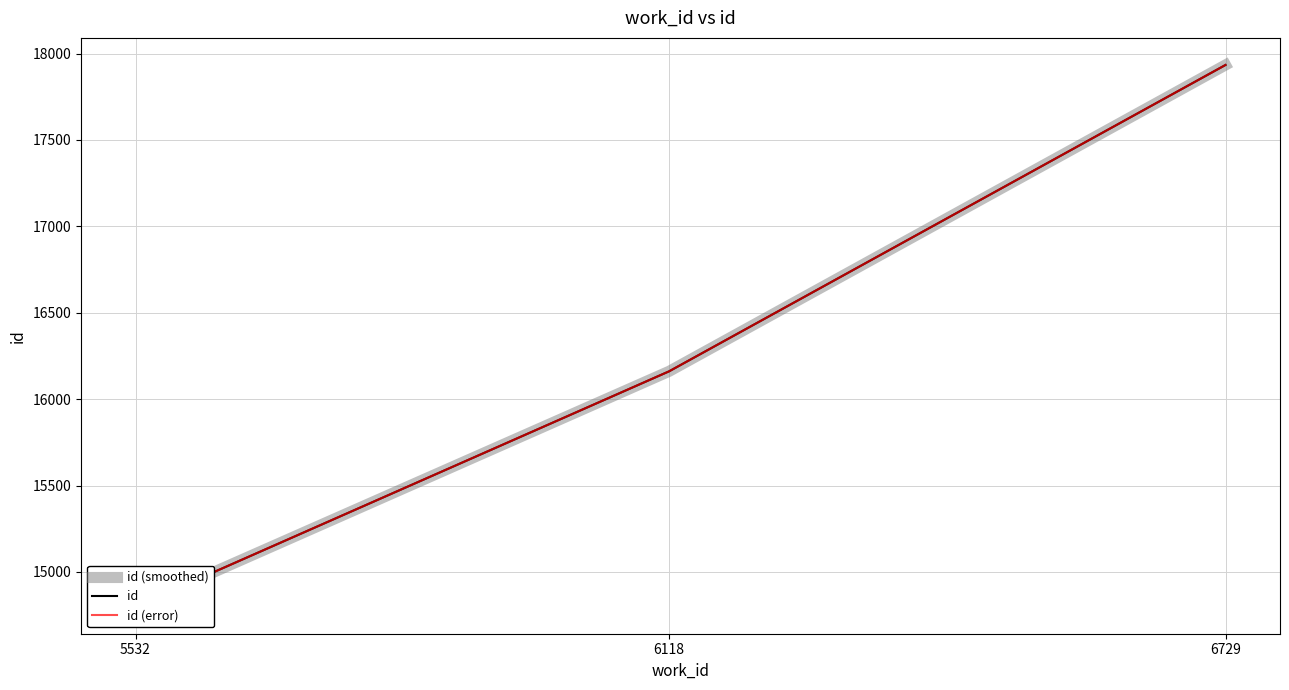

Reading left to right, what are all the values shown in this chart?

id (smoothed): 14799	16161	17934
id: 14799	16161	17934
id (error): 14799	16161	17934